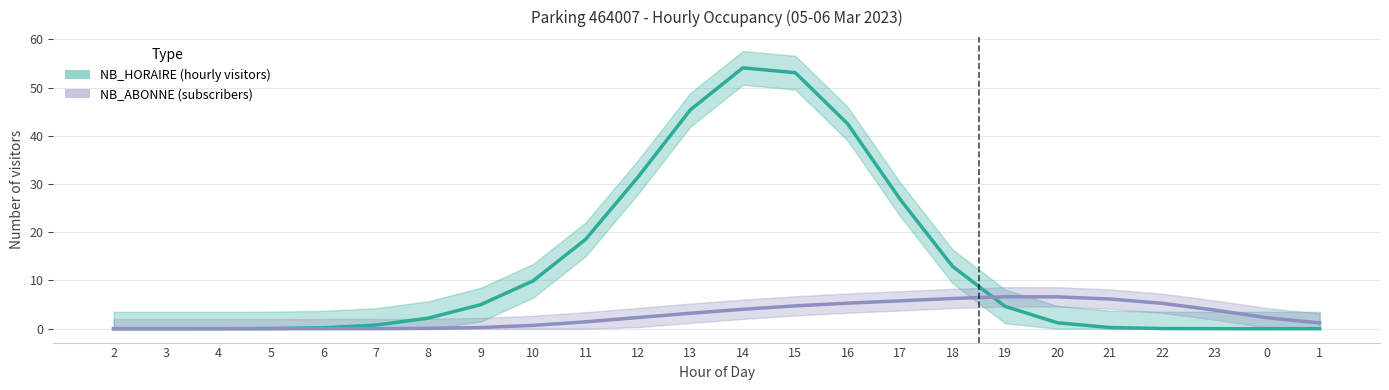

After their last crossing, which series has the higher values: NB_ABONNE or NB_HORAIRE?

NB_ABONNE